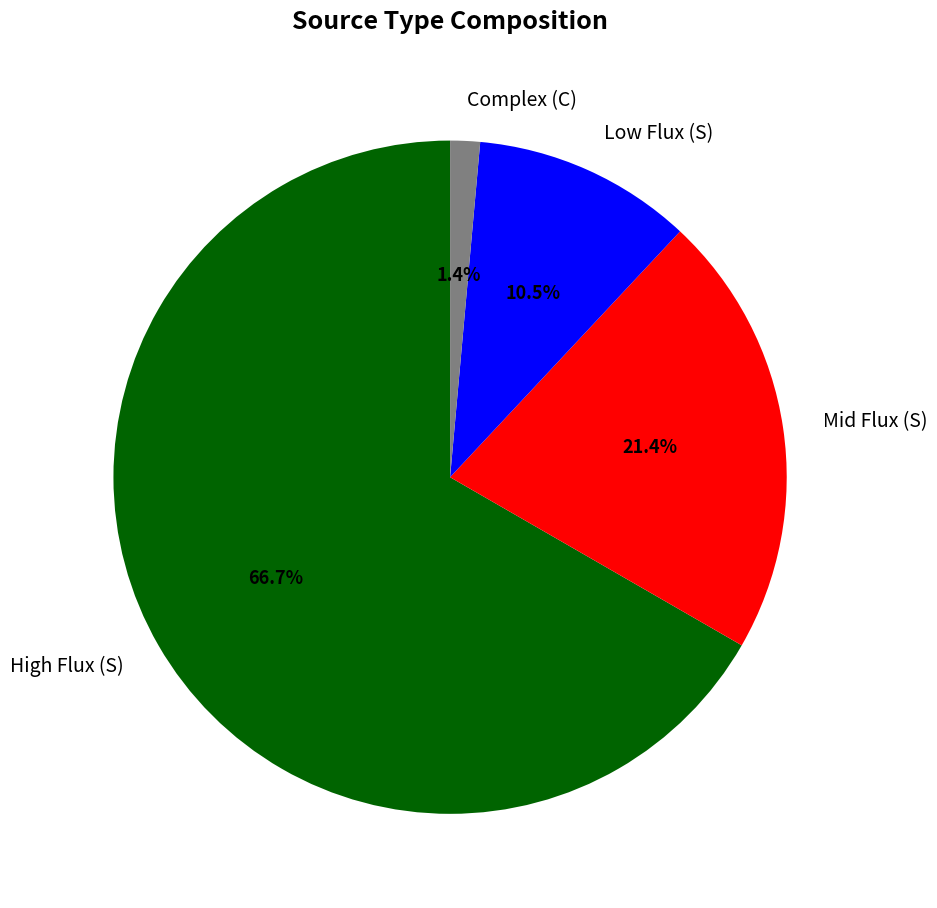

How many slices are in this pie chart?

4